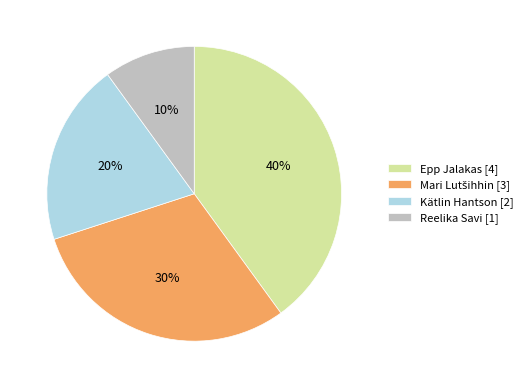

True or false: Kätlin Hantson accounts for 11% of the total.

False